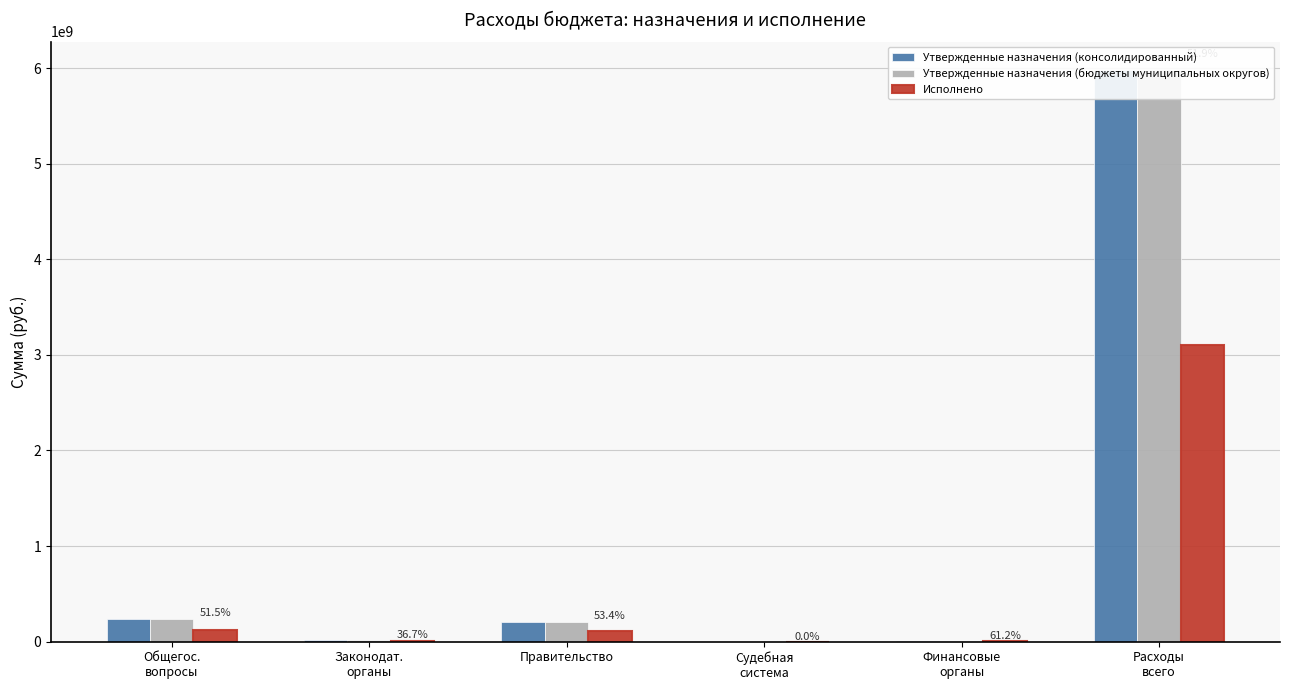

What is the sum of the Утвержденные назначения (бюджеты муниципальных округов) values at Законодат.
органы and Общегос.
вопросы?

253255131.0